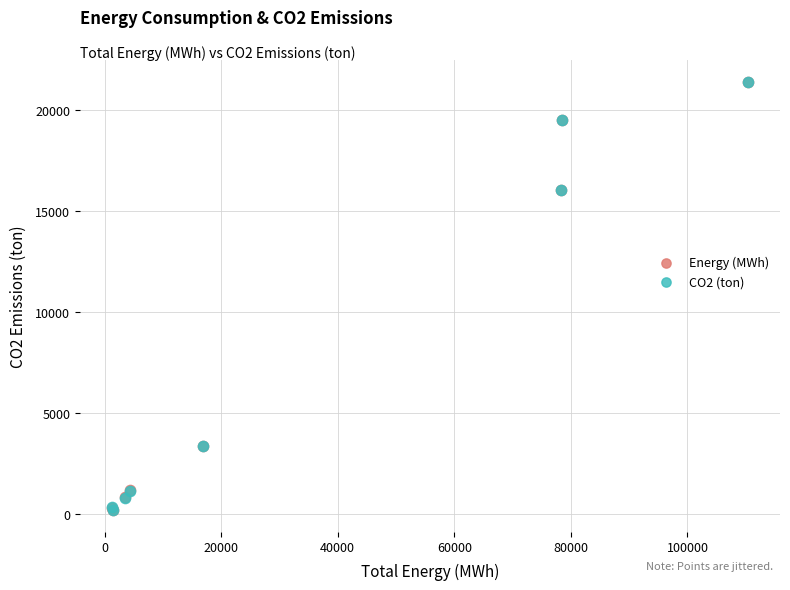

What are all the series names shown in the legend?

Energy (MWh), CO2 (ton)